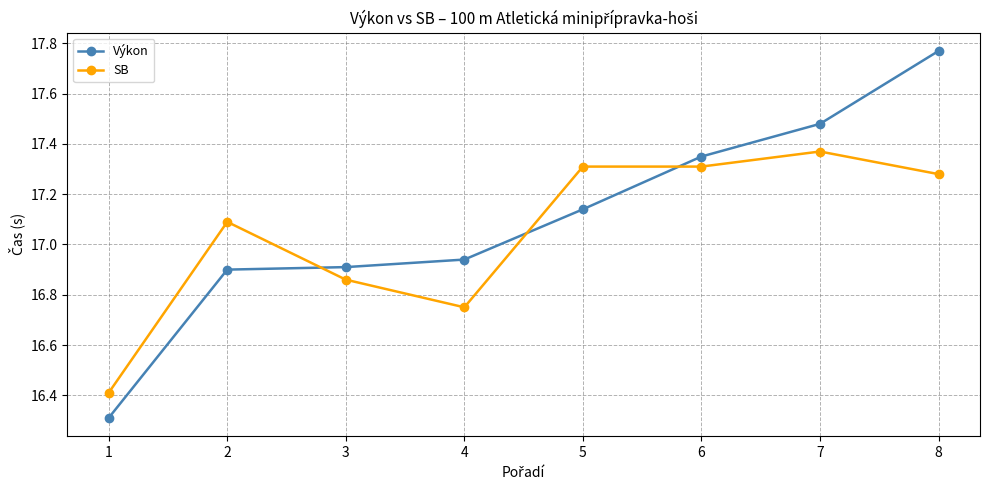

List the series in order of their overall mean, highest first.

Výkon, SB